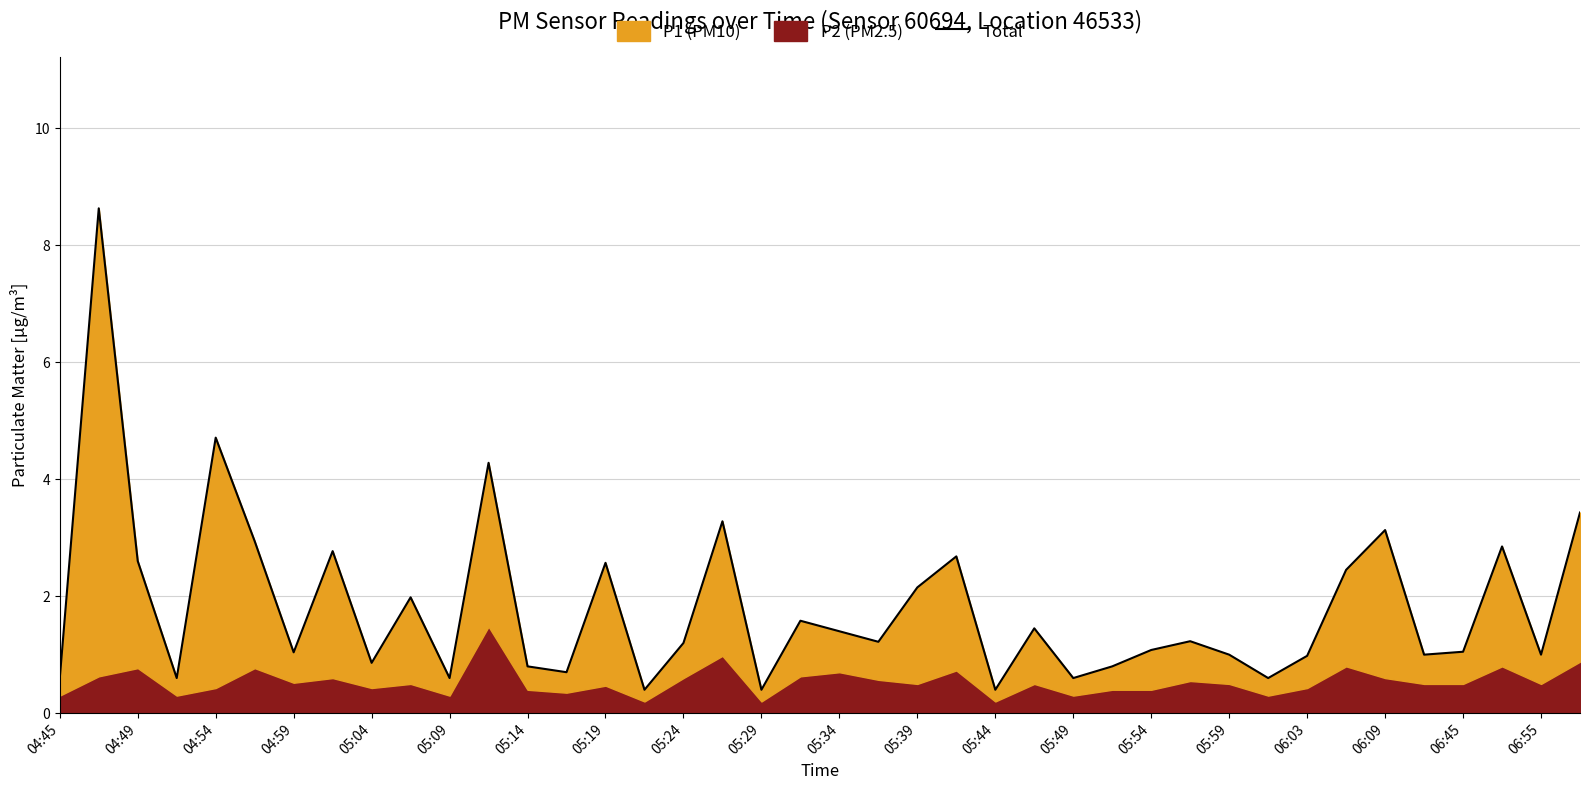

The chart shows a value of 5.6 at 06:09. True or false?

False